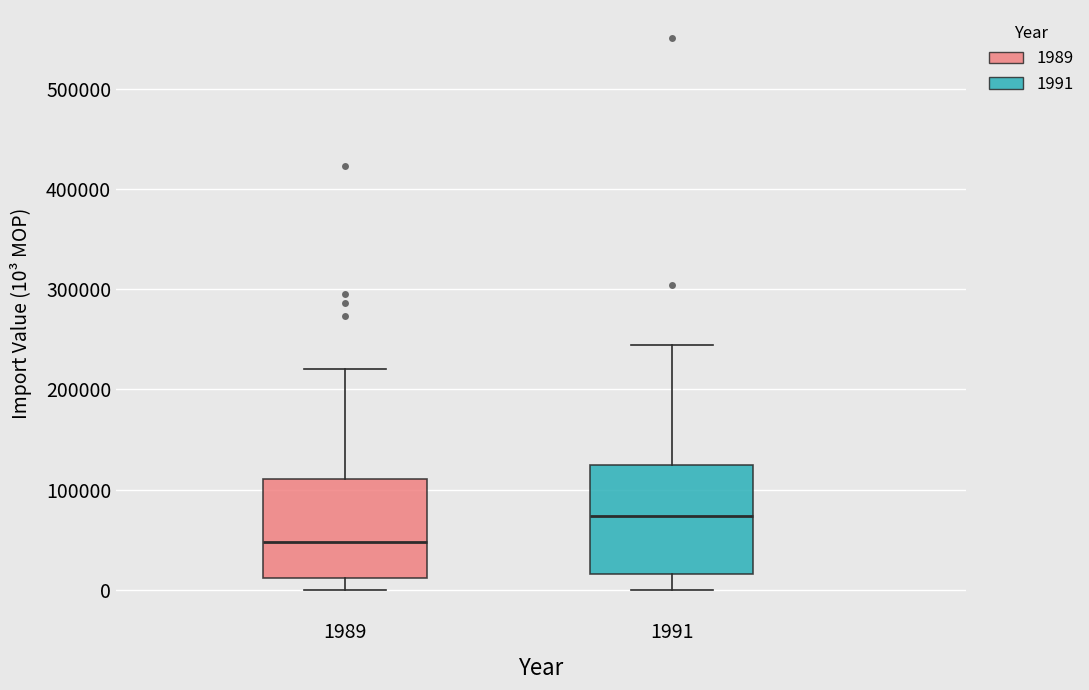

Which box has the lowest median line?

1989